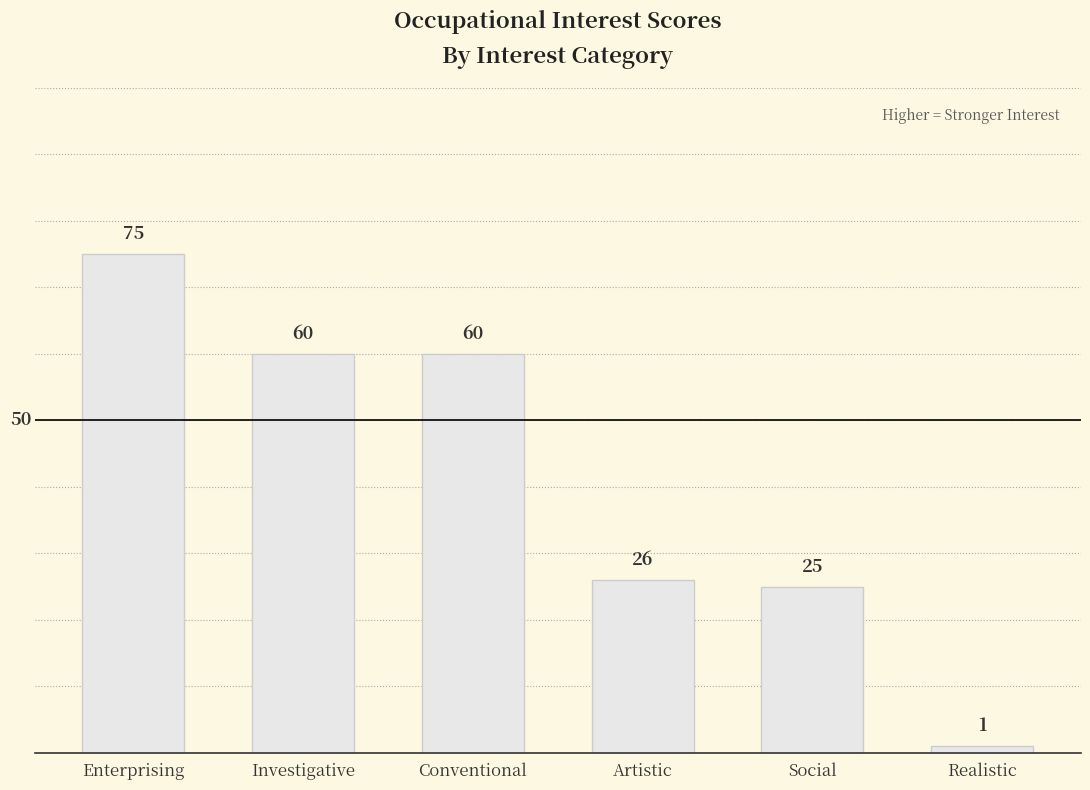

Is it true that the value at Investigative is 60?

True